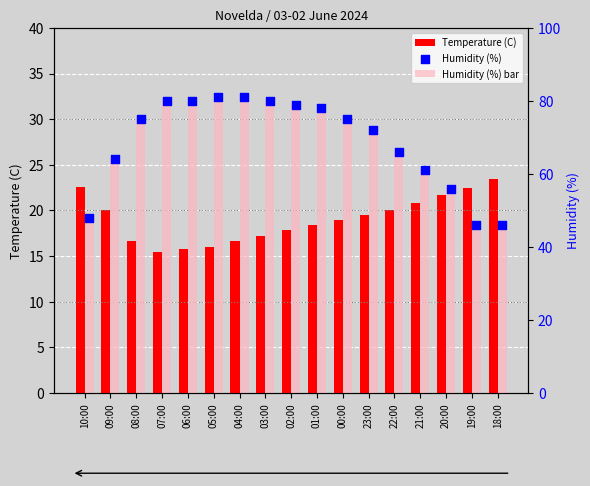

What are all the series names shown in the legend?

Temperature (C), Humidity (%) bar, Humidity (%)